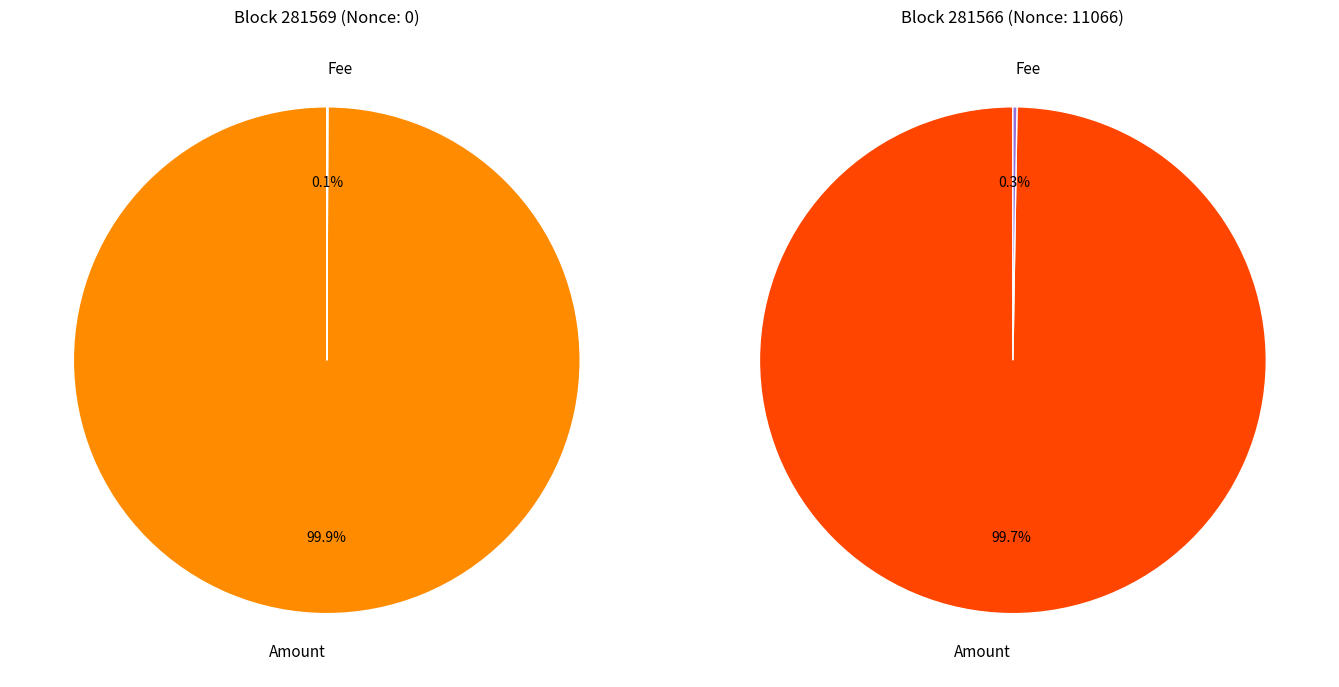

To the nearest percent, what is the combined percentage of 281566 and 281569?

100%